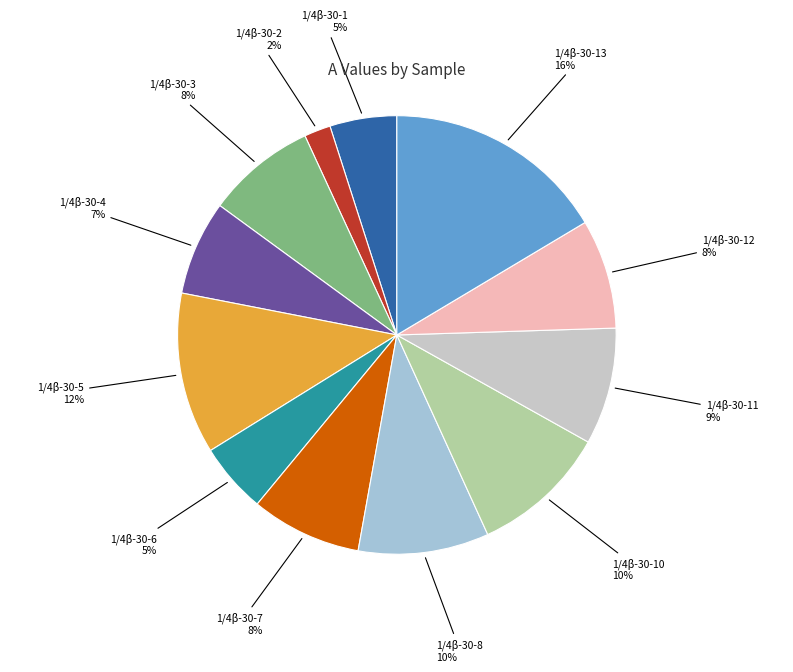

How many slices are in this pie chart?

12